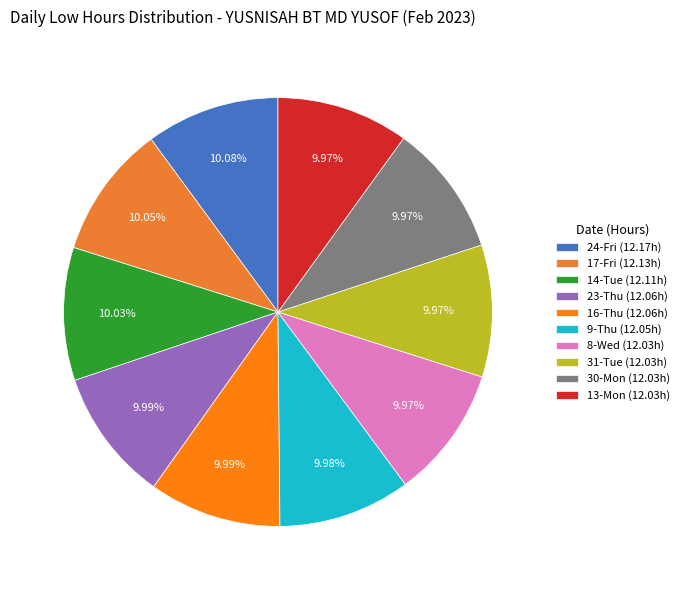

How many segments does this pie chart have?

10